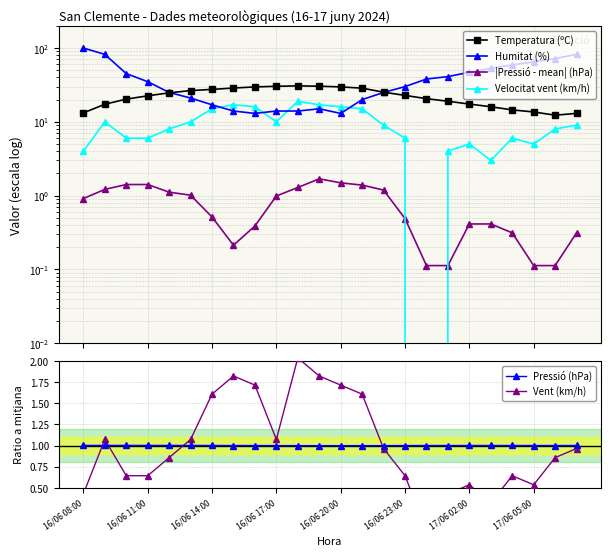

What is the greatest value displayed?

100.0